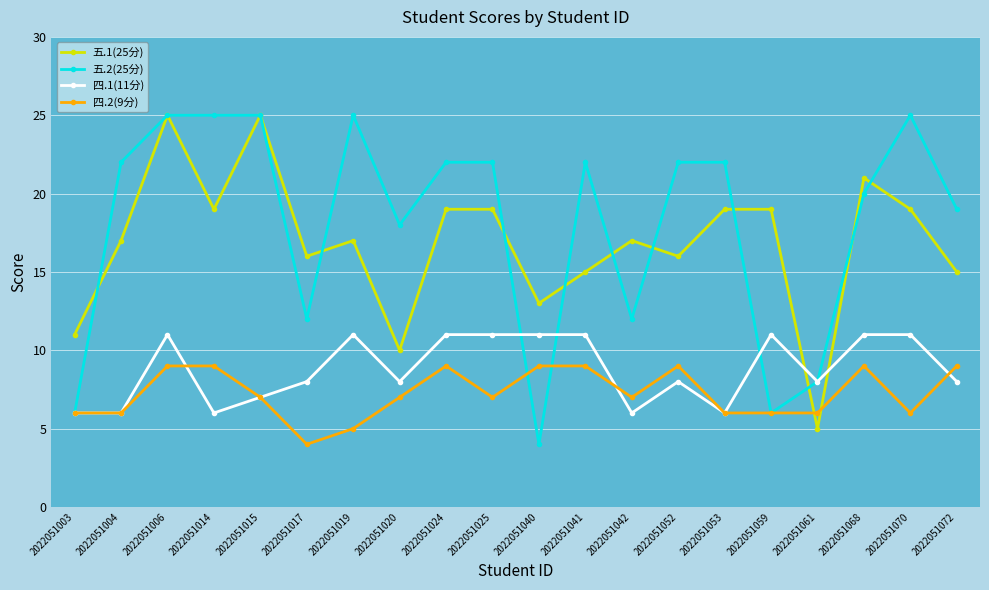

At 2022051041, list the series in order from smallest to largest.

四.2(9分), 四.1(11分), 五.1(25分), 五.2(25分)